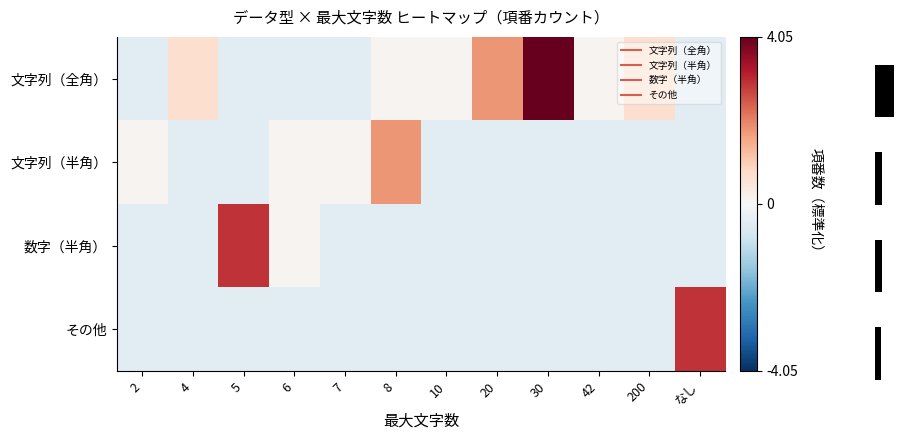

Is it true that 文字列（全角） equals 1.2 at 200?

False